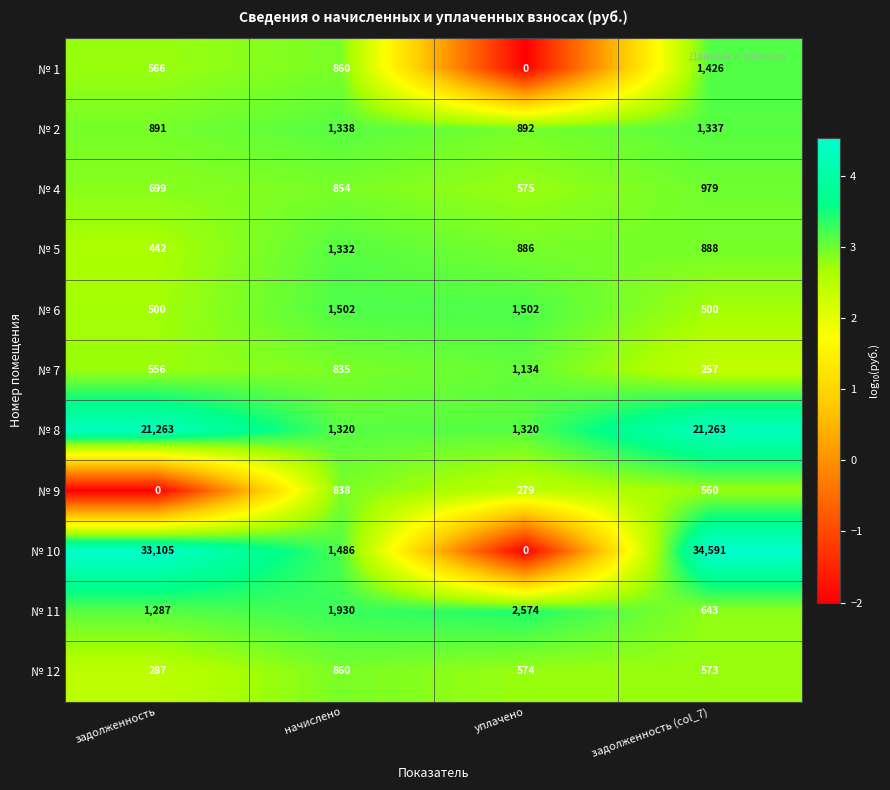

What is the greatest value displayed?

34591